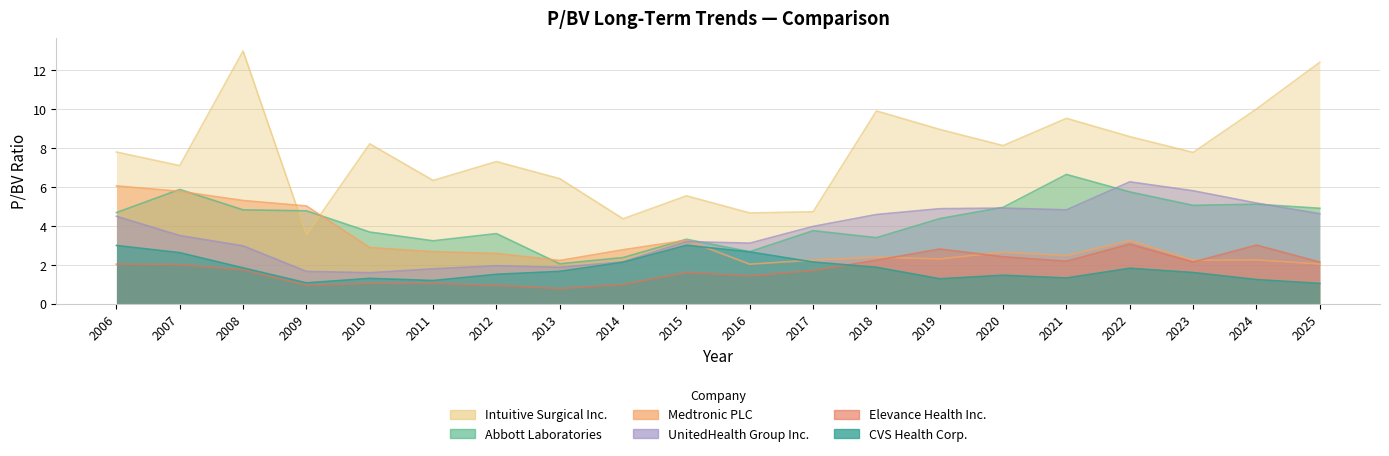

Which series has the largest range (max minus min)?

Intuitive Surgical Inc.